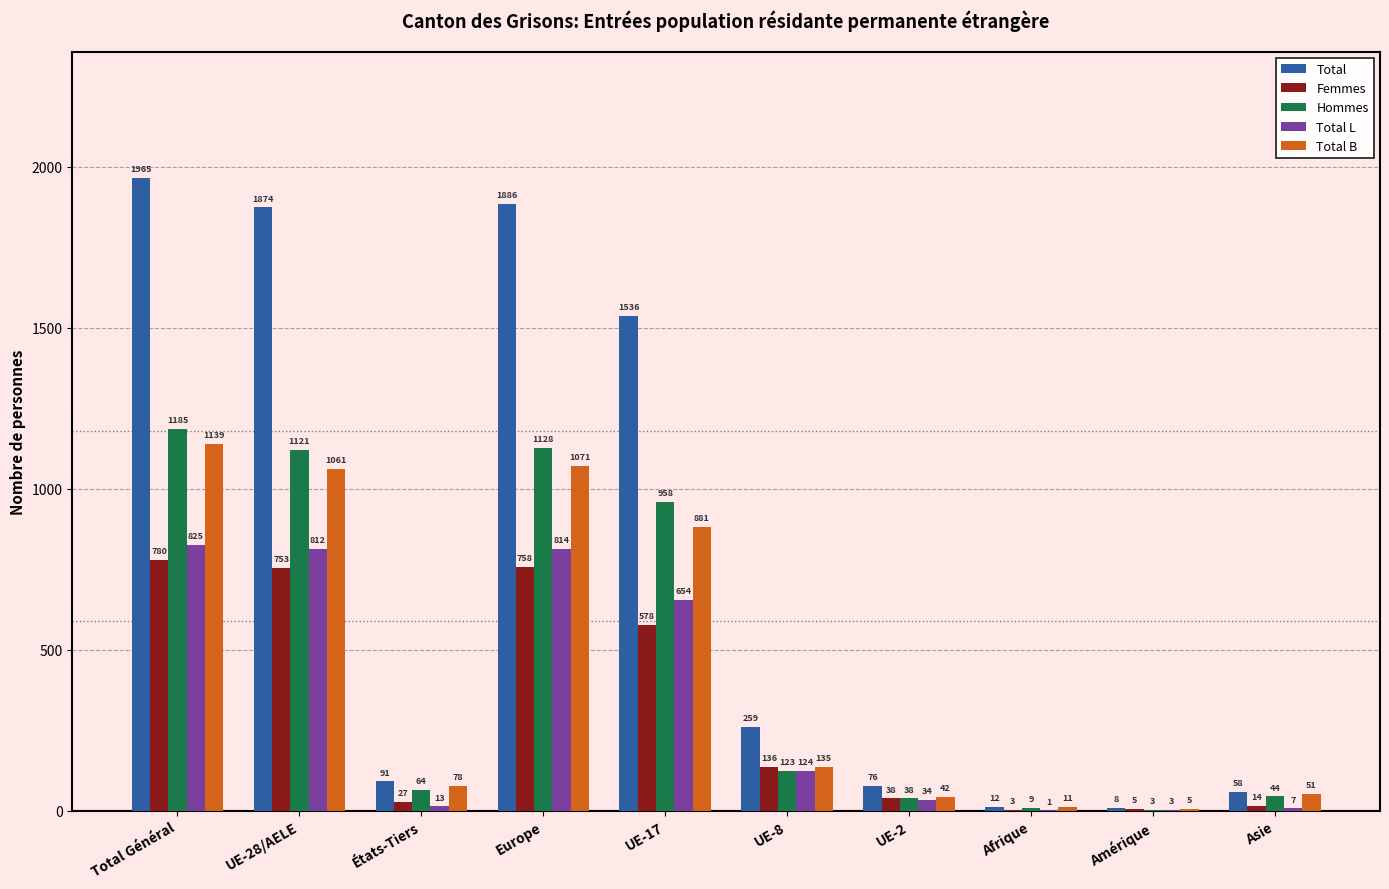

At which category is the sum across all series the highest?

Total Général